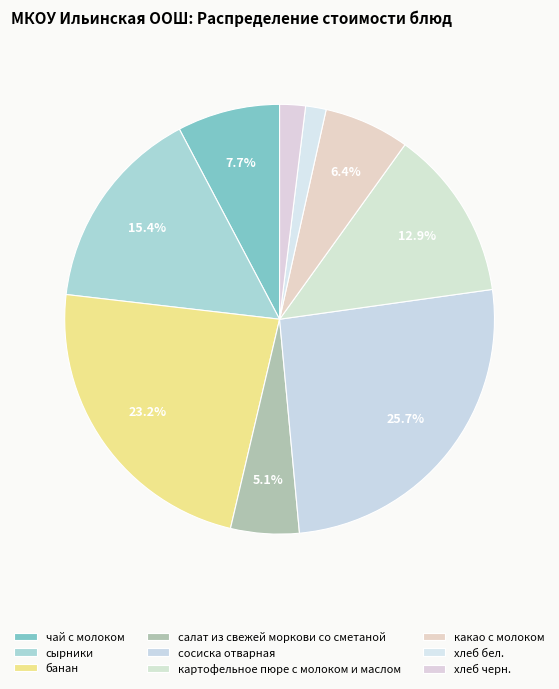

Count the number of slices in the pie.

9